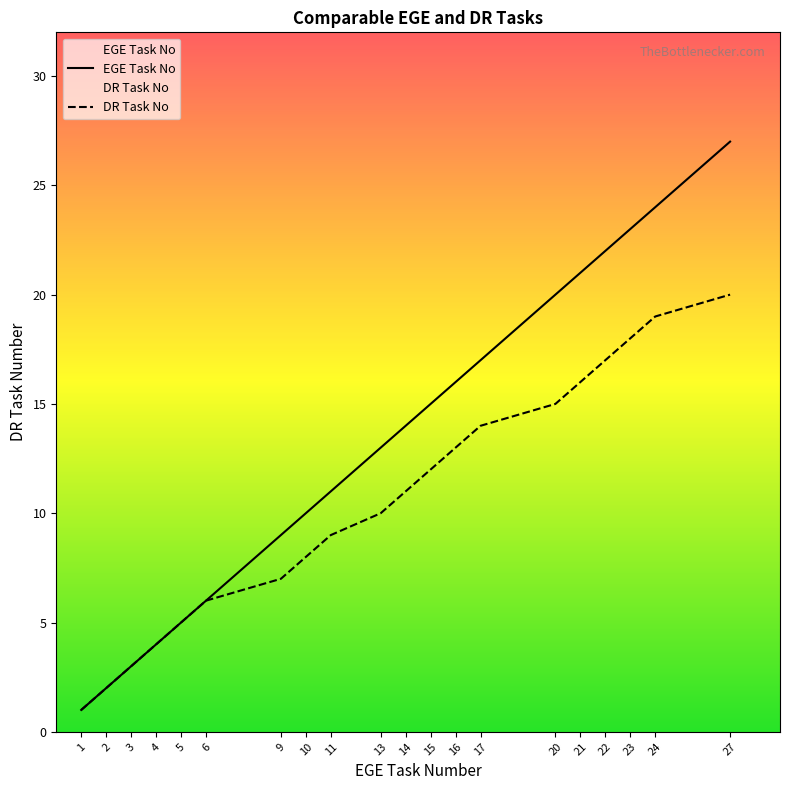

What is the greatest value displayed?

27